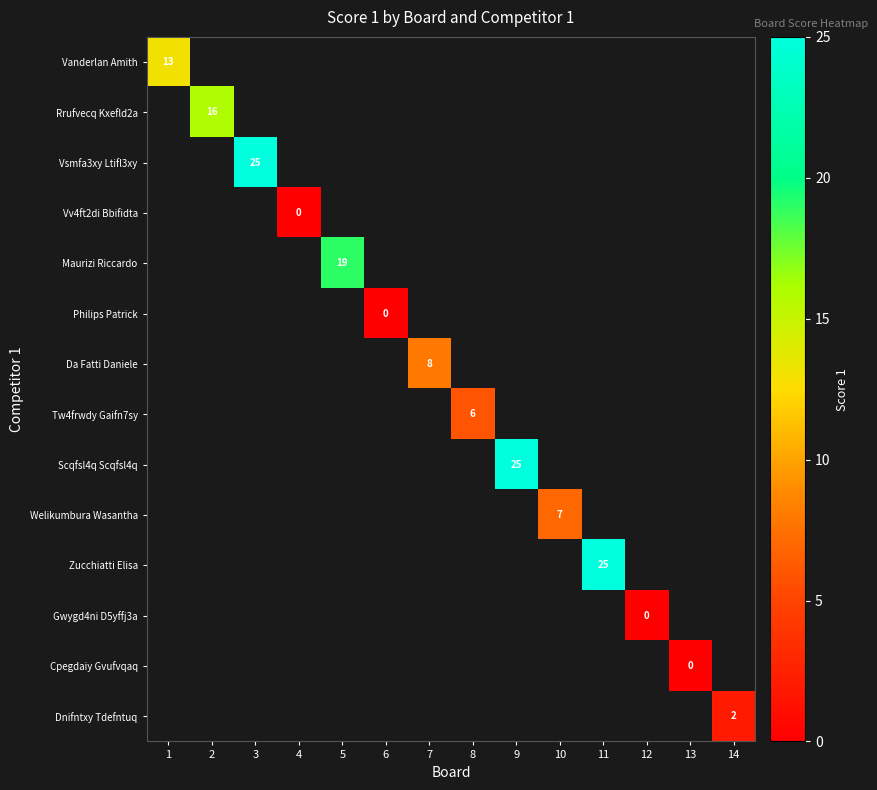

Is it true that Dnifntxy Tdefntuq equals 1 at 14?

False